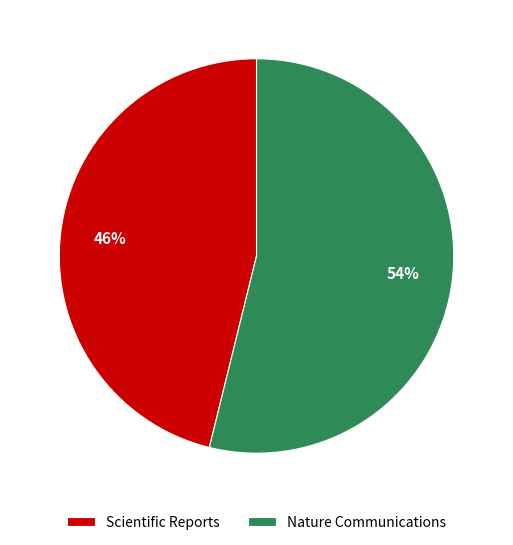

To the nearest percent, what portion does Nature Communications represent?

54%